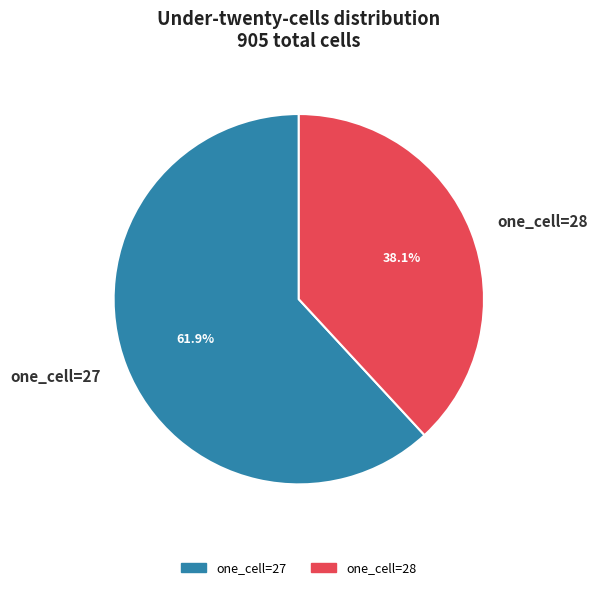

Which category accounts for the majority?

one_cell=27